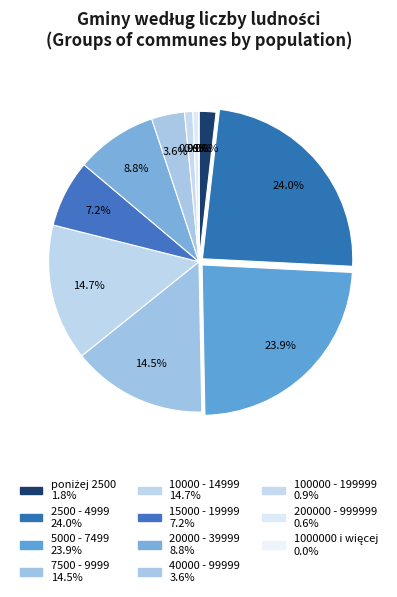

What is the smallest slice in the pie chart?

1000000 i więcej